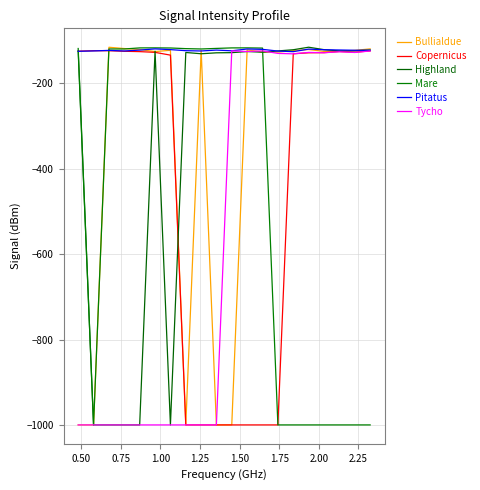

Which series has the widest spread of values?

Highland